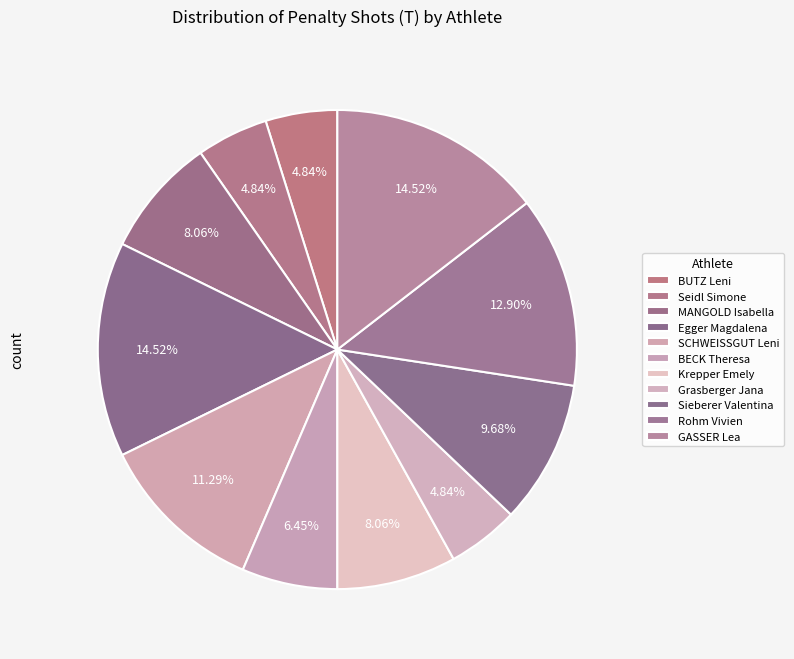

Count the number of slices in the pie.

11